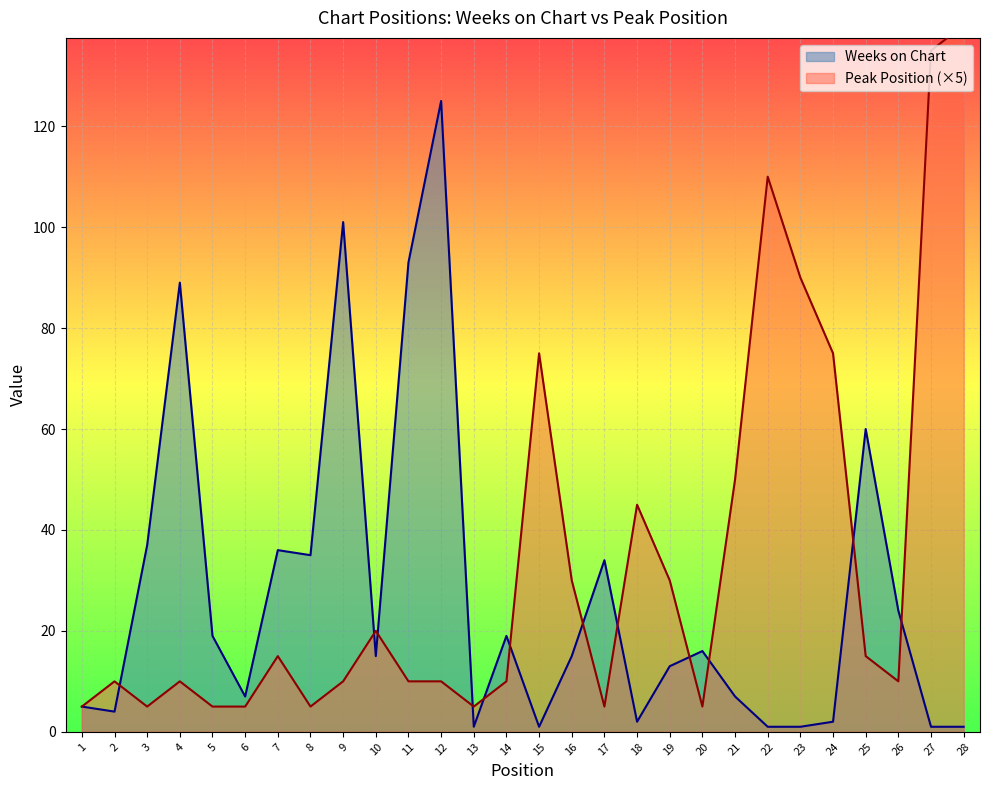

At 21, list the series in order from largest to smallest.

Peak Position, Weeks on Chart